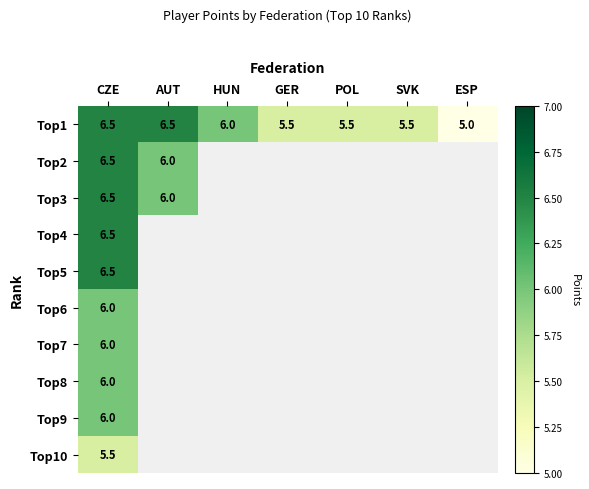

At which category is the sum across all series the highest?

CZE